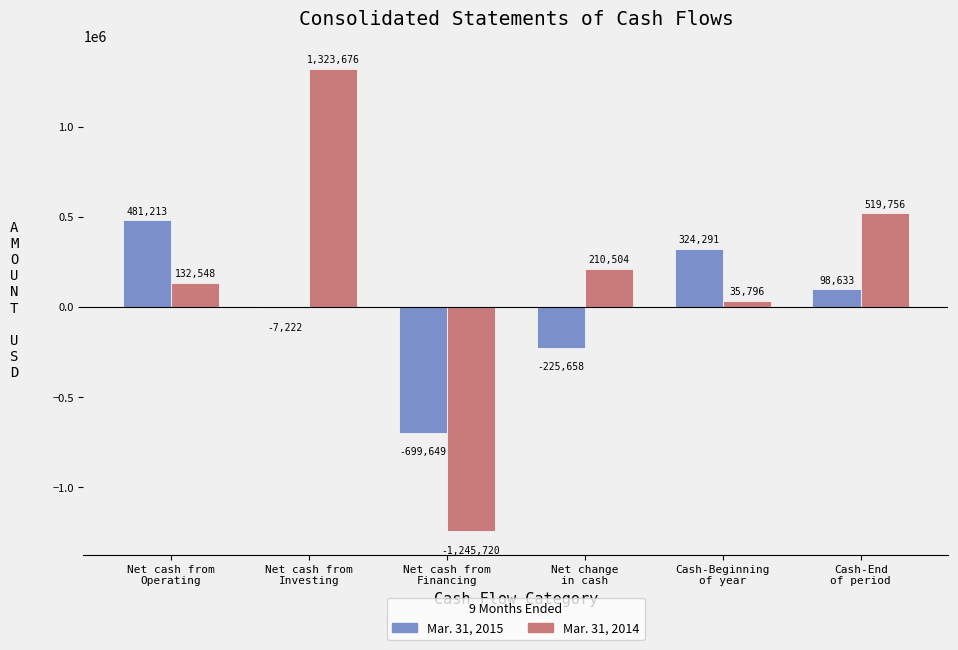

What is the sum of all Mar. 31, 2015 values?

-28392